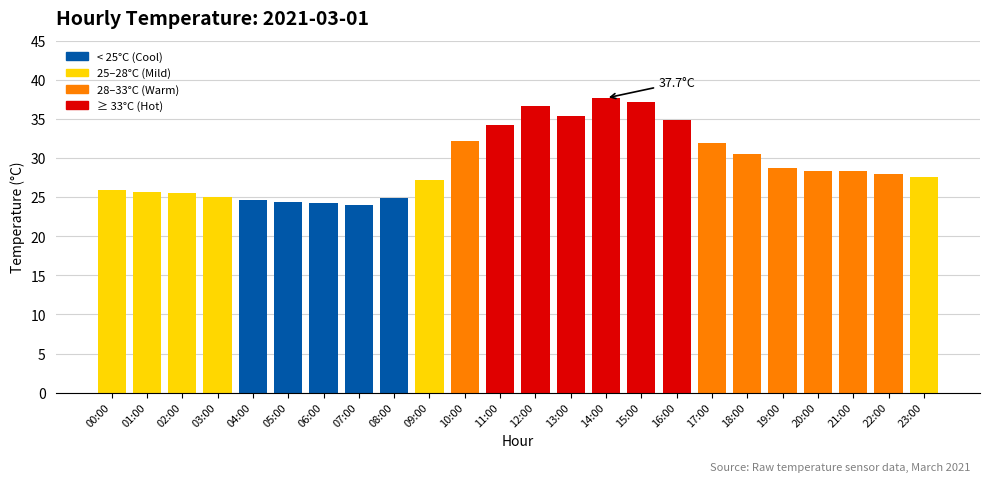

What is the smallest value displayed?

24.0